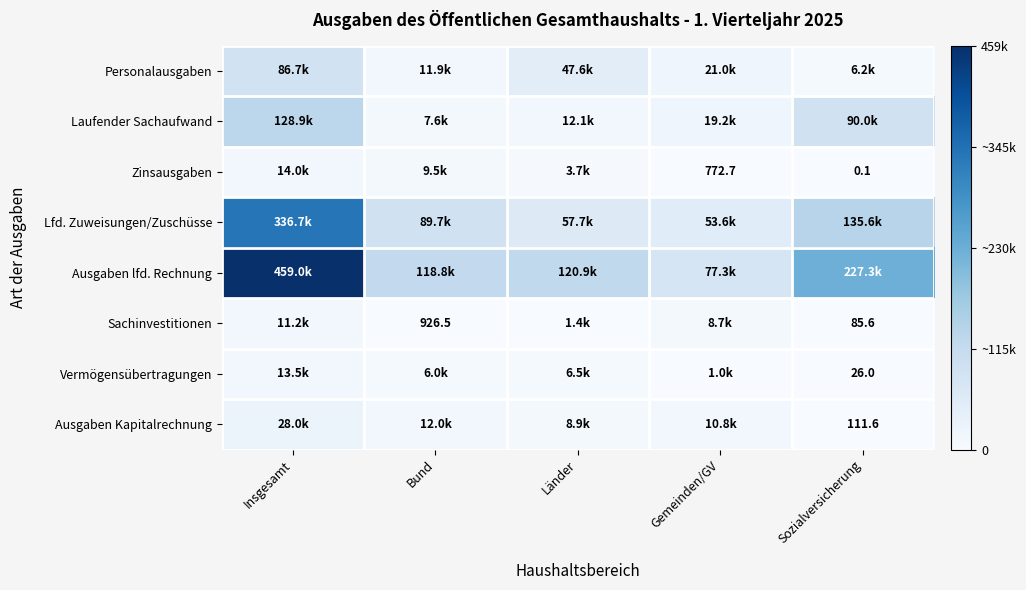

At which category does the chart reach its minimum across all series?

Sozialversicherung